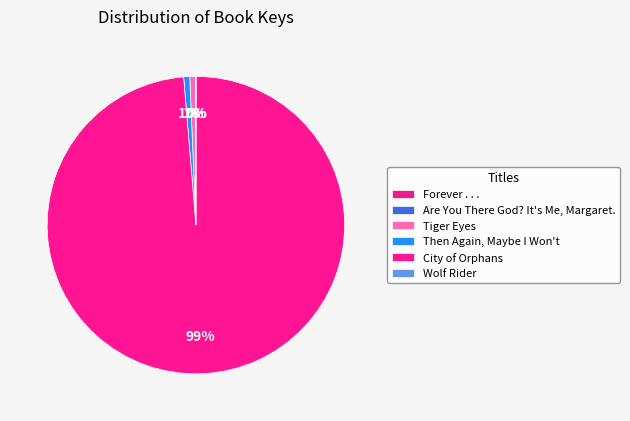

What is the change in value from Are You There God? It's Me, Margaret. to Then Again, Maybe I Won't?

+306171